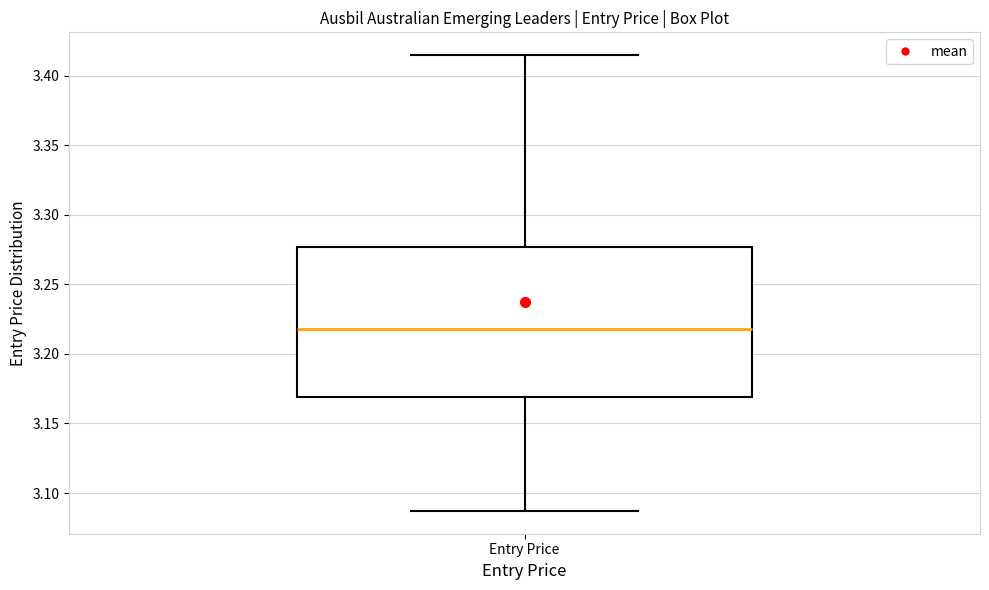

Transcribe this box plot: give where the median line is, the range the box spans, and where the two whiskers end, as read against the y-axis. The values are not printed on the chart, so give them approximately, as read against the axis.

median 3.220, box 3.170 to 3.275, whiskers 3.085 to 3.415